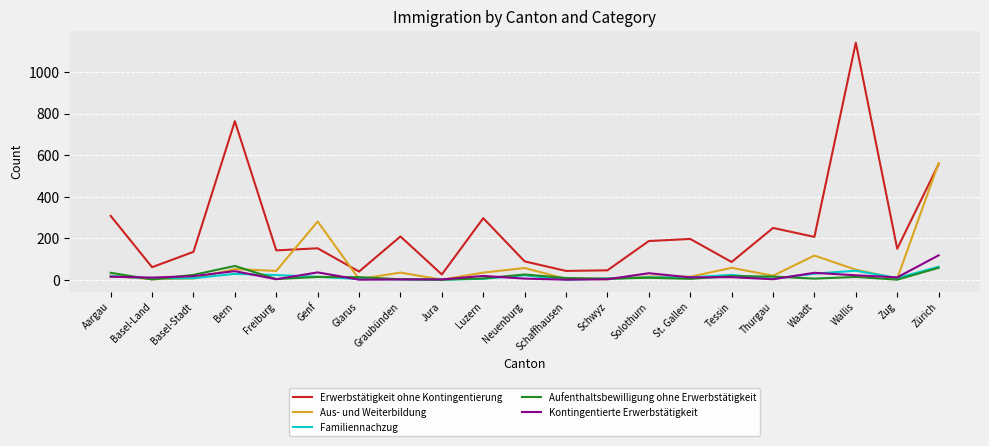

How many lines are shown in the chart?

5